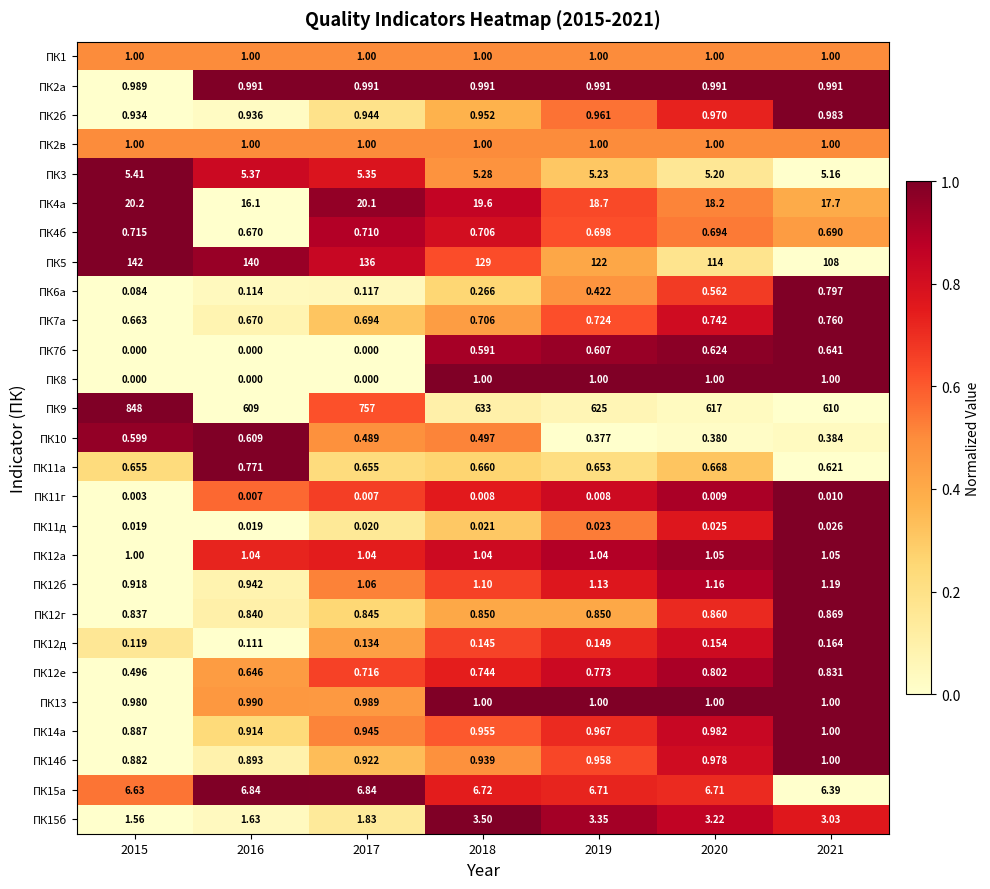

Is the value of ПК12б at 2019 greater than the value of ПК14б at 2021?

Yes